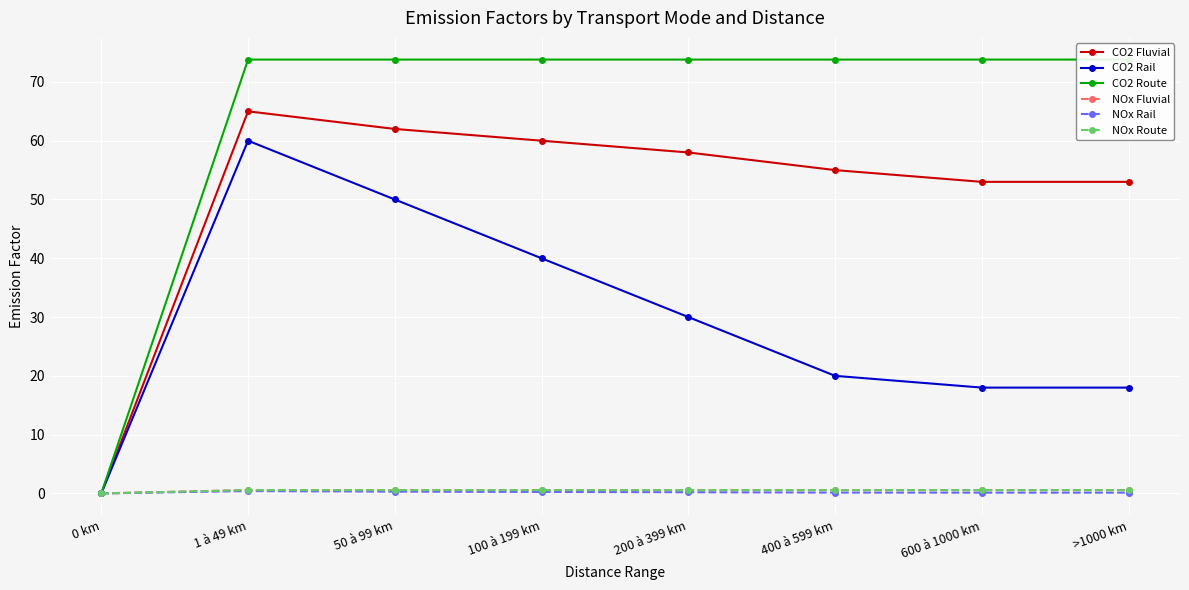

What is the average value of the CO2 Route series?

64.6